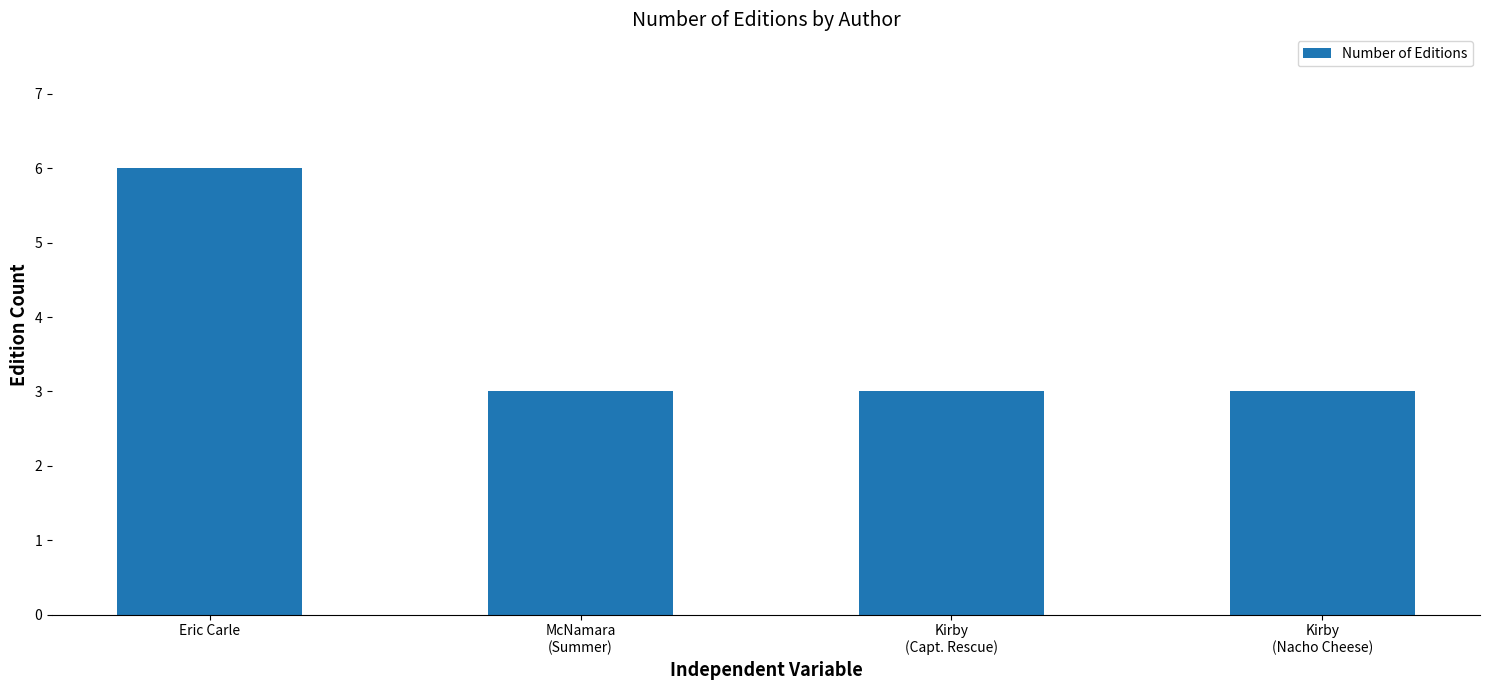

What is the minimum value shown in the chart?

3